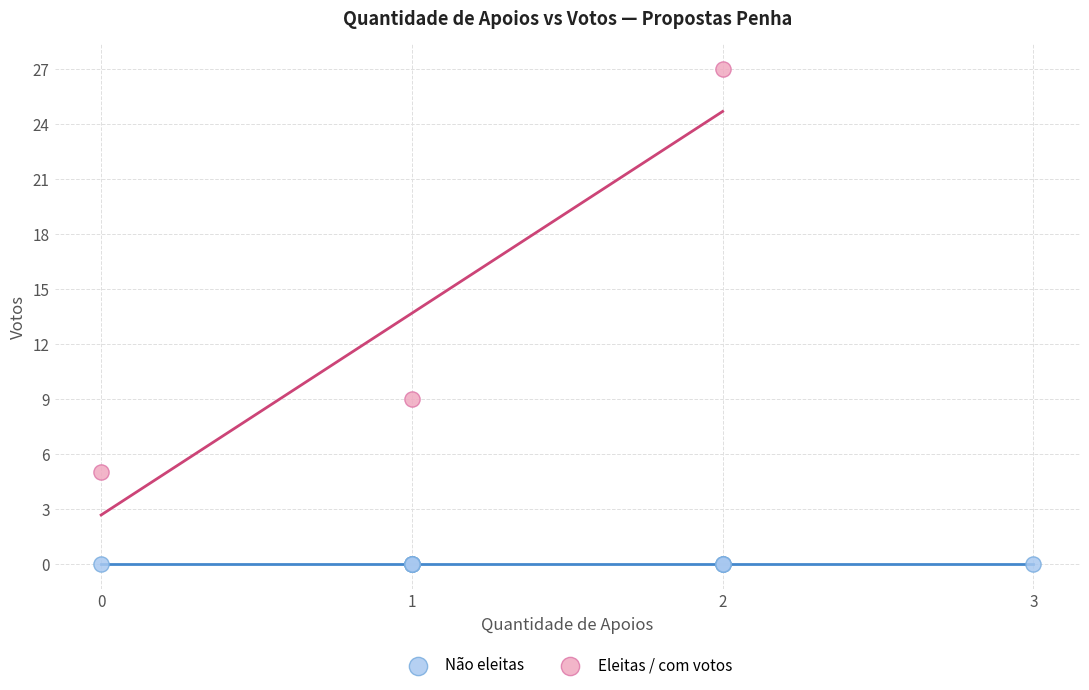

What are all the series names shown in the legend?

Não eleitas, Eleitas / com votos